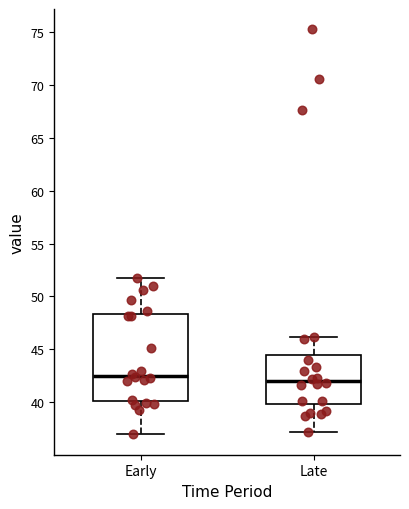

Which box has the lowest median line?

Late